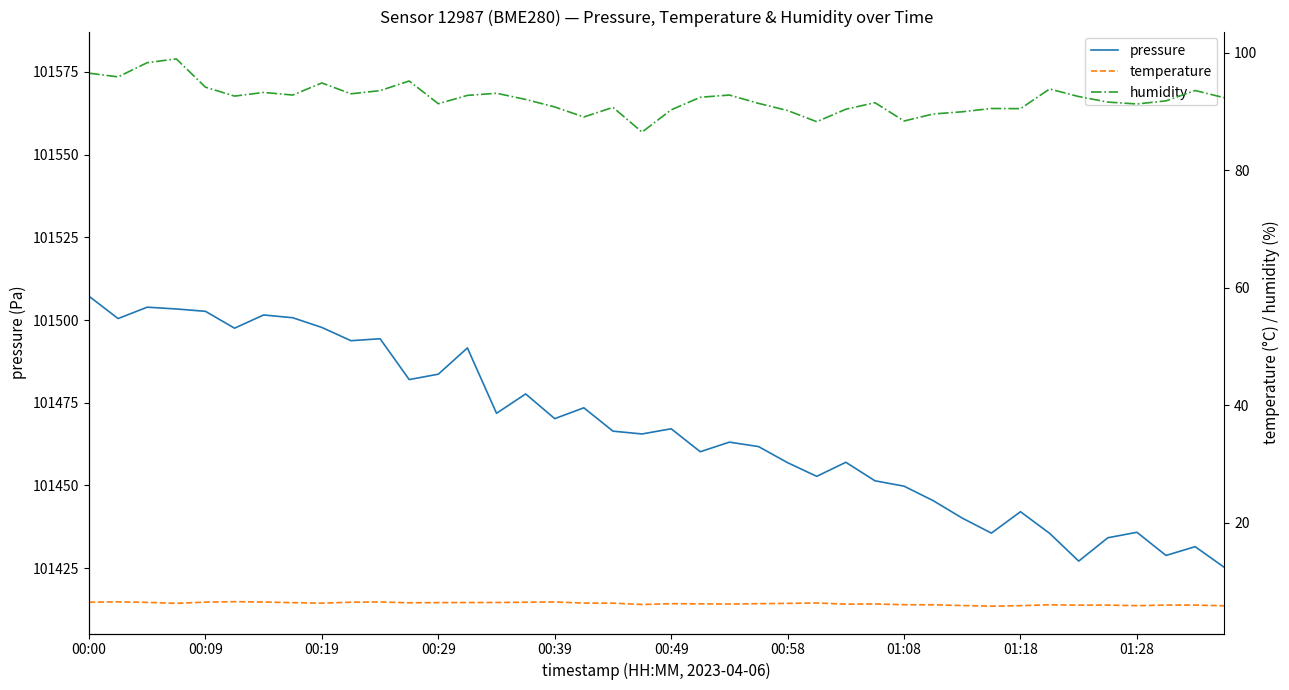

What is the highest value of the pressure series?

101507.2